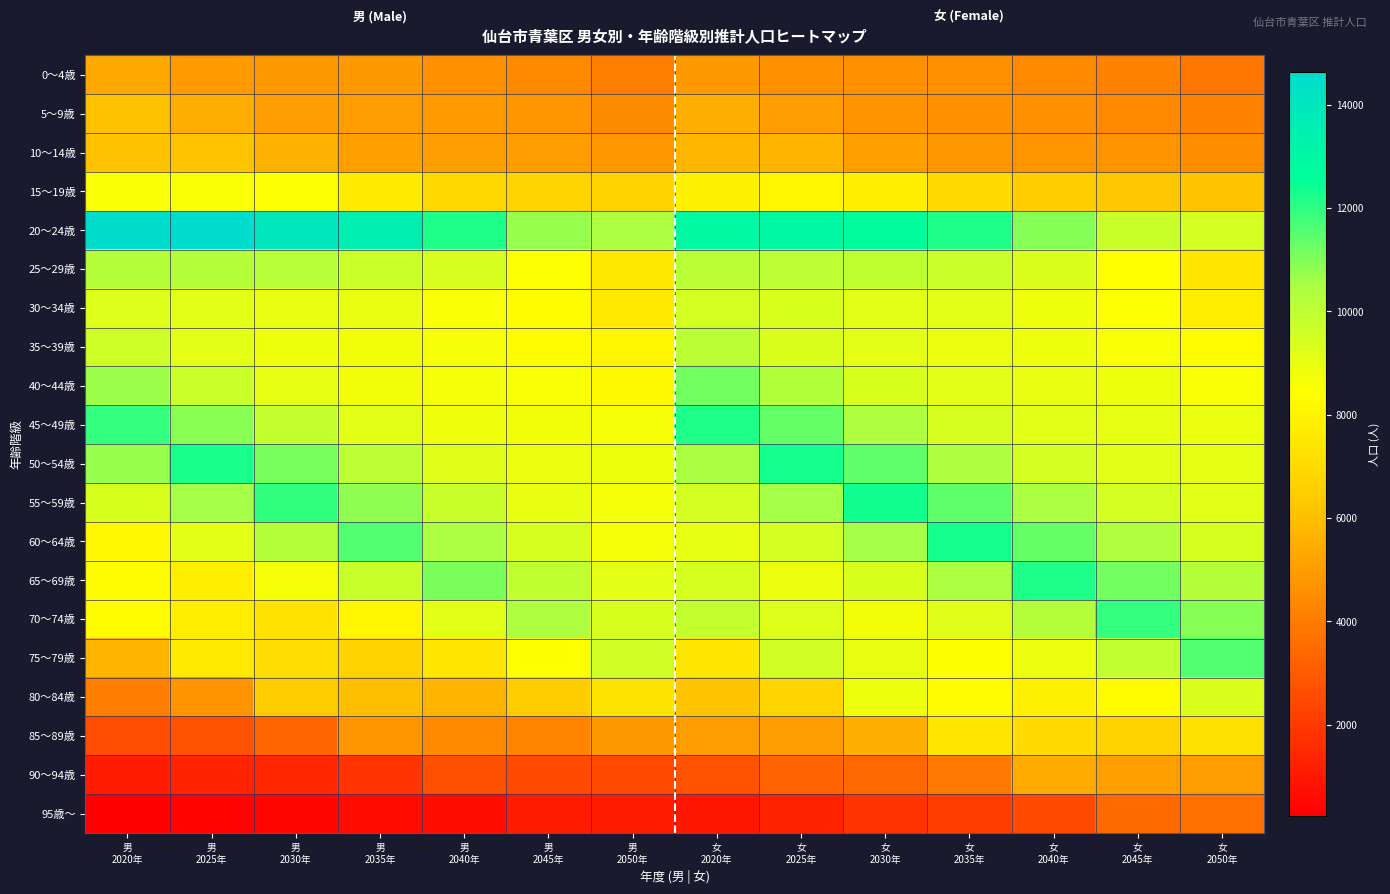

Rank the series by their maximum value, from lowest to highest.

95歳～, 0～4歳, 90～94歳, 5～9歳, 10～14歳, 85～89歳, 15～19歳, 80～84歳, 30～34歳, 35～39歳, 25～29歳, 40～44歳, 75～79歳, 70～74歳, 65～69歳, 45～49歳, 60～64歳, 50～54歳, 55～59歳, 20～24歳